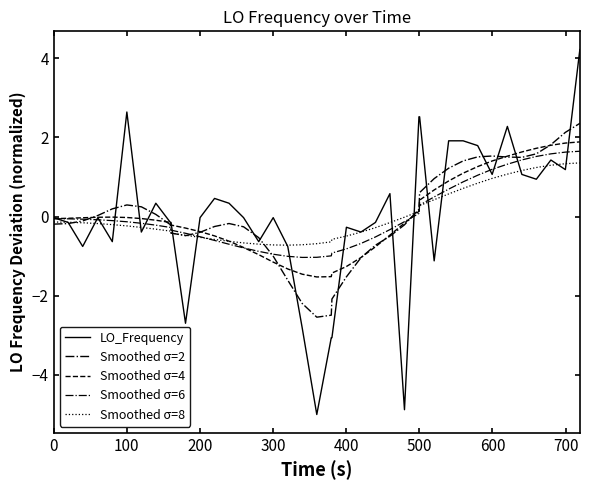

Does the chart have visible grid lines?

No